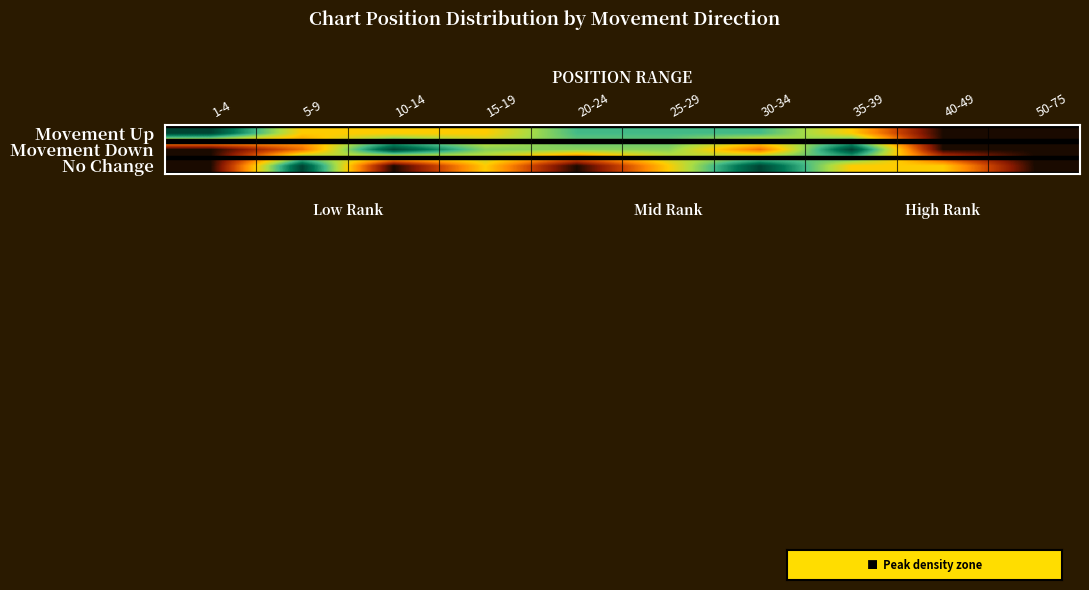

At which category is the sum across all series the highest?

30-34